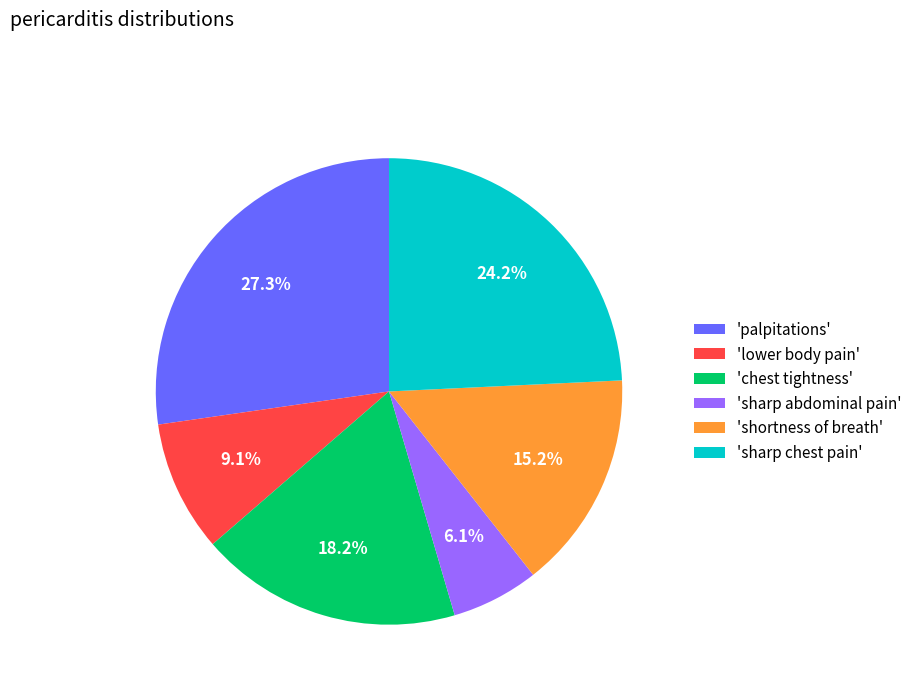

Which slice is the smallest?

'sharp abdominal pain'